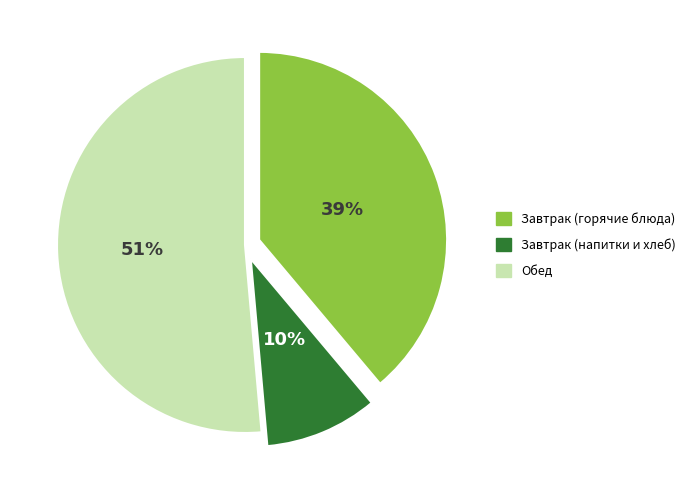

Between Завтрак (горячие блюда) and Обед, which is larger?

Обед